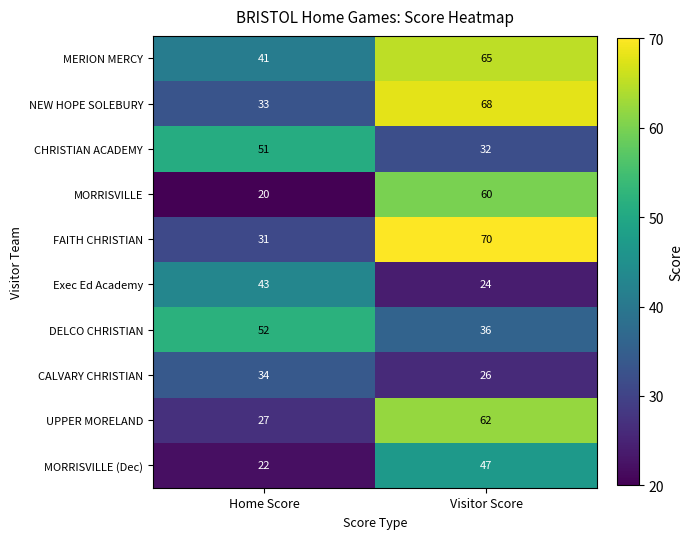

Is it true that Exec Ed Academy equals 40 at Visitor Score?

False